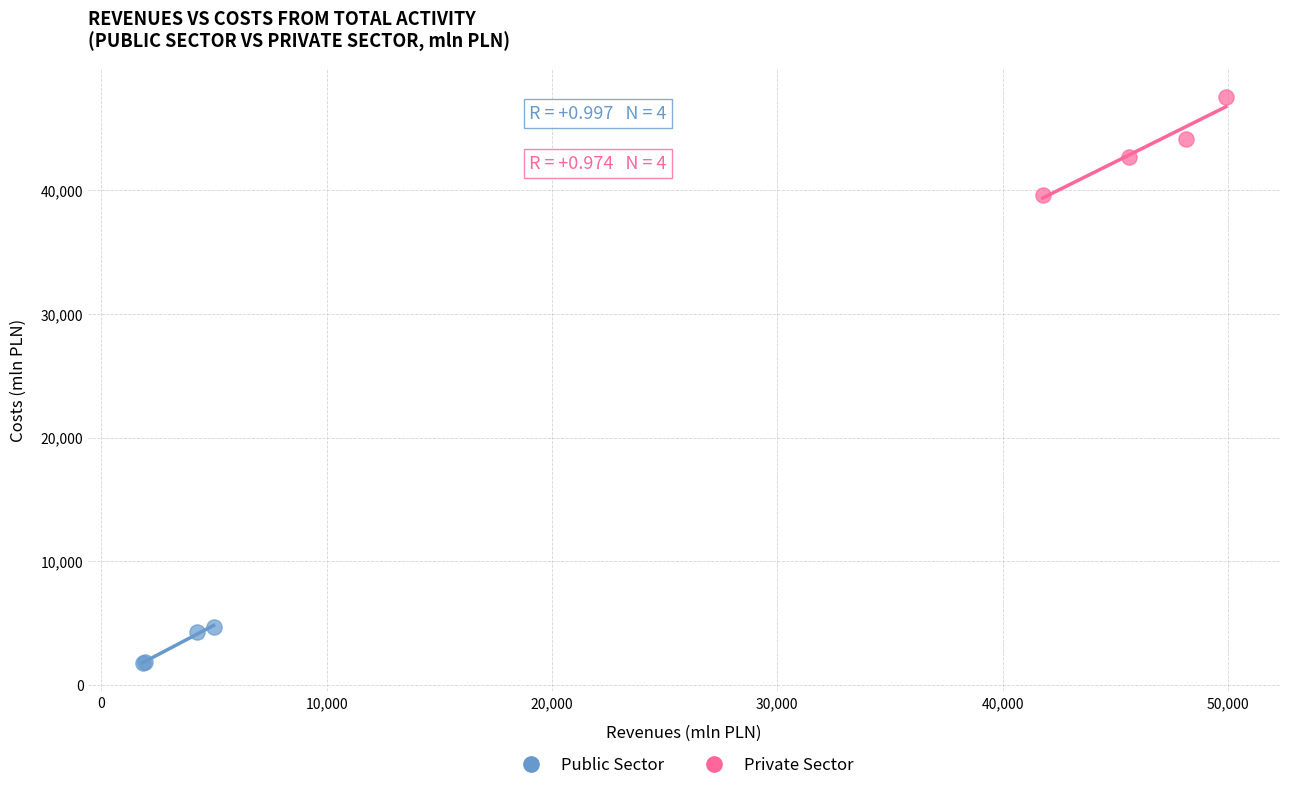

Which series reaches the maximum Y coordinate?

Private Sector